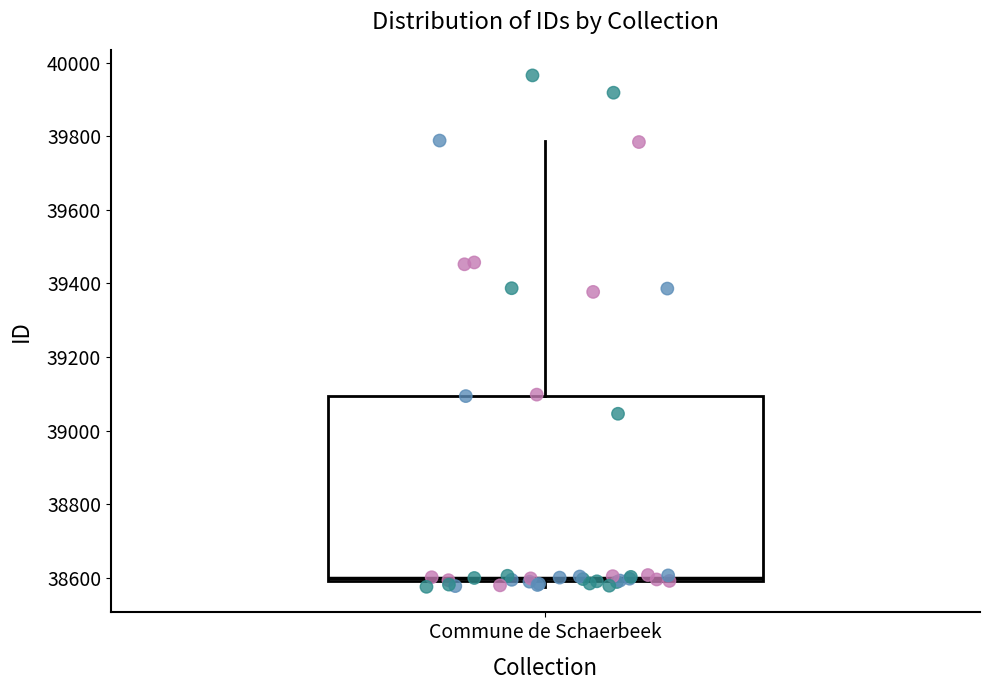

Transcribe this box plot: give where the median line is, the range the box spans, and where the two whiskers end, as read against the y-axis. The values are not printed on the chart, so give them approximately, as read against the axis.

median 38600 (just above the box's lower edge), box 38600 to 39100, whiskers 38580 to 39780